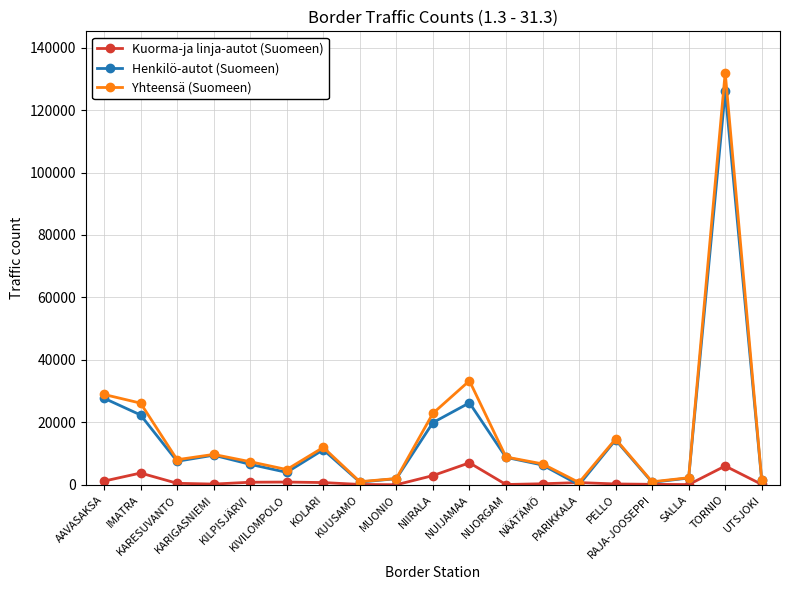

What is the maximum value for Yhteensä (Suomeen)?

132004